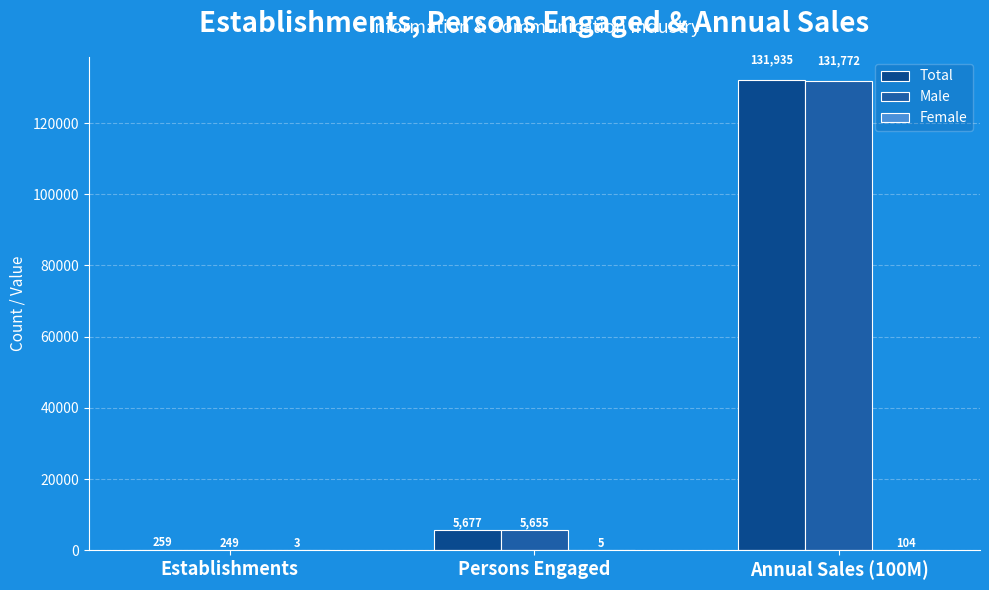

How many groups of bars are there?

3